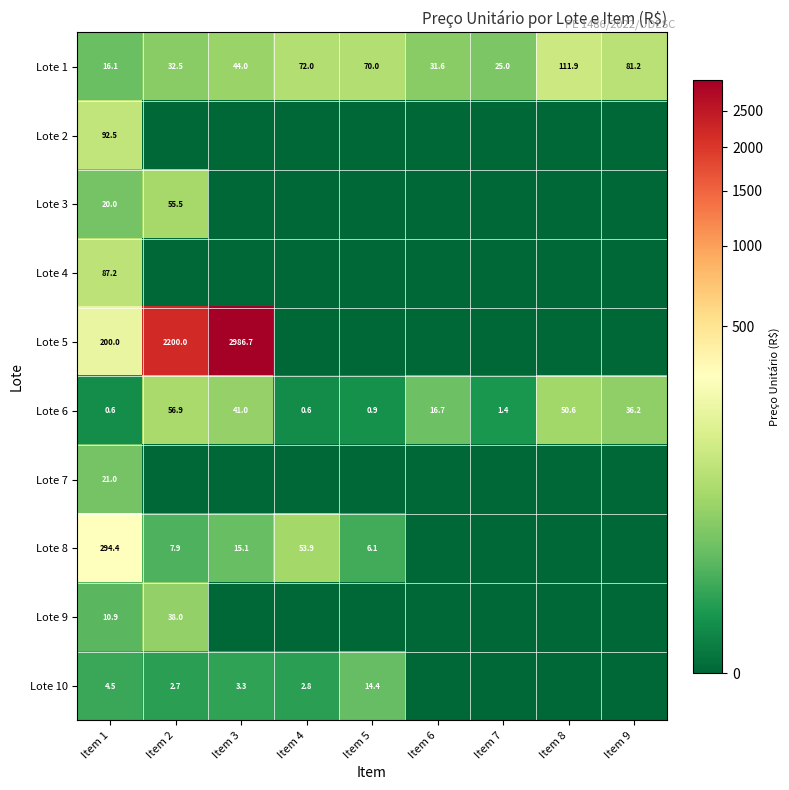

What is the sum of all Lote 3 values?

75.5